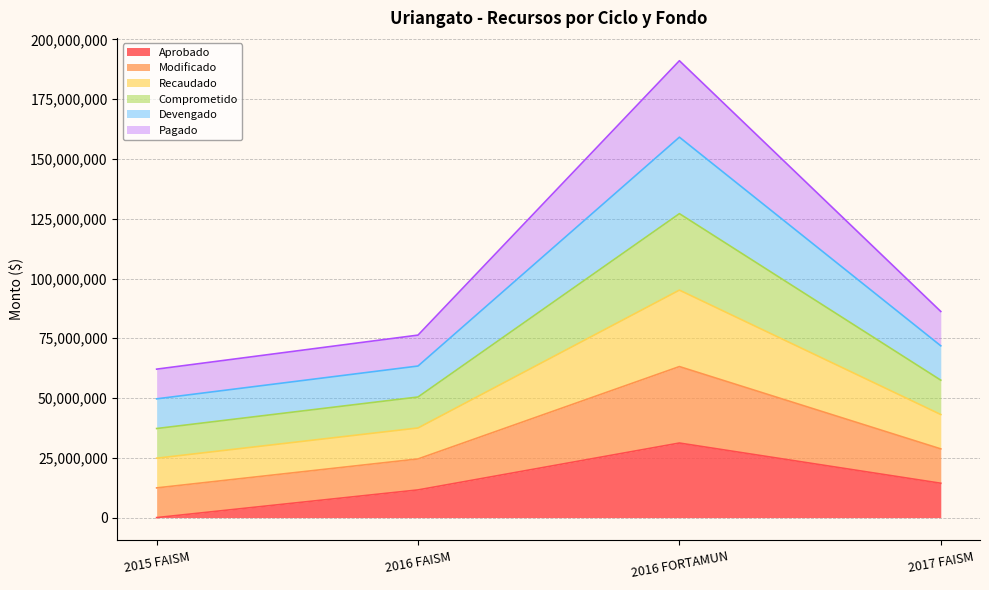

Does the chart display data point markers on the line(s)?

No